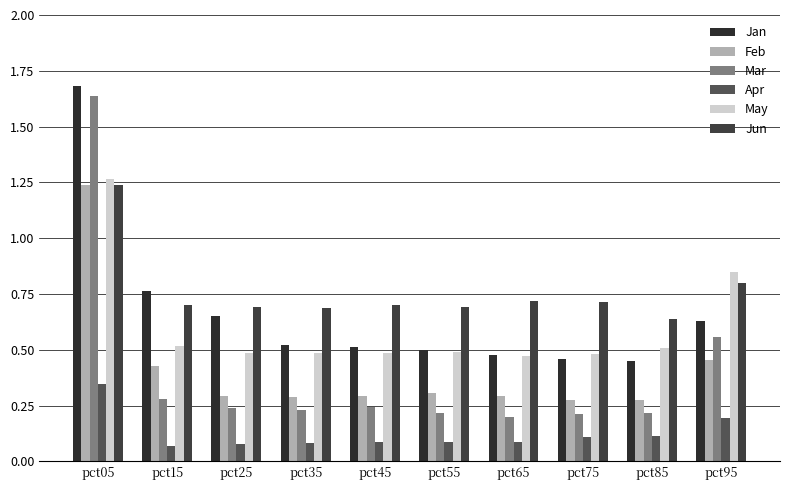

Is the value of Jun at pct95 greater than the value of Feb at pct35?

Yes